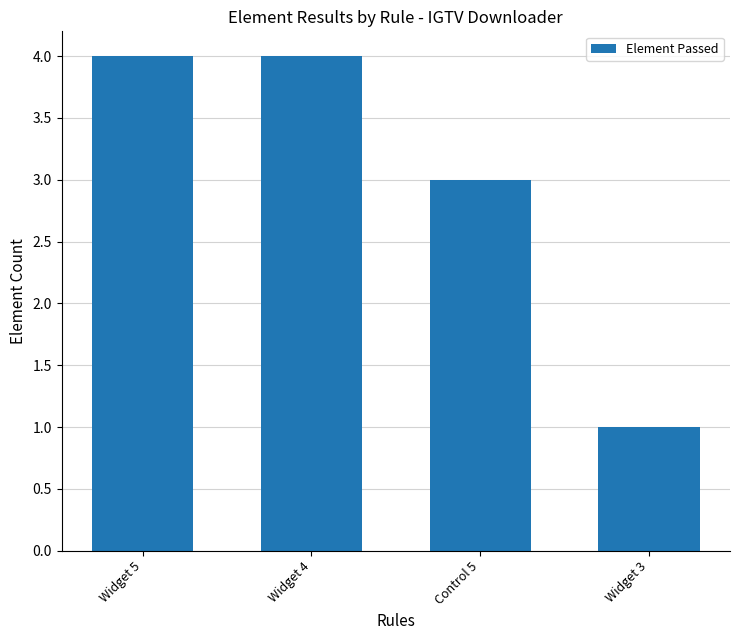

What is the value of the 4th bar from the left?

1